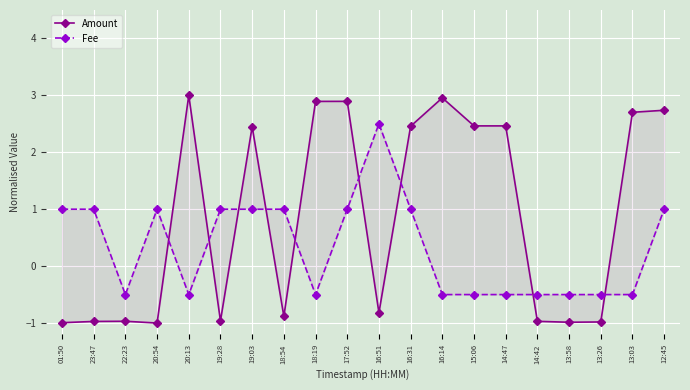

Which series changed the most between 16:51 and 16:14?

Amount